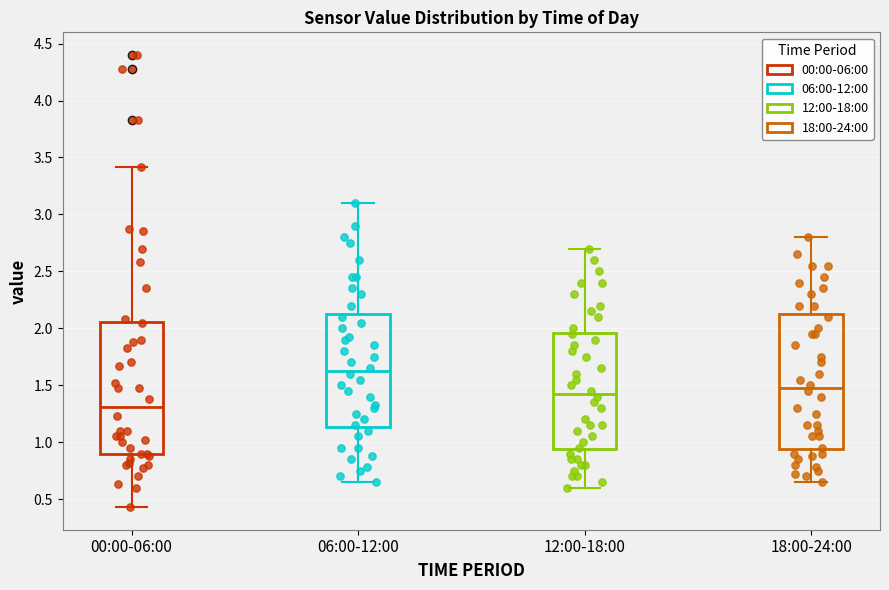

Which box has the lowest median line?

00:00-06:00